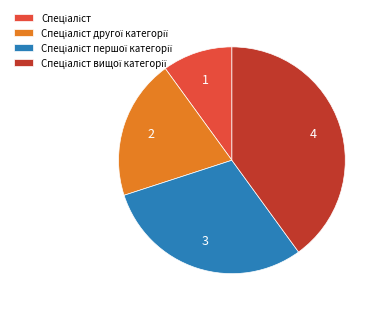

How many segments does this pie chart have?

4